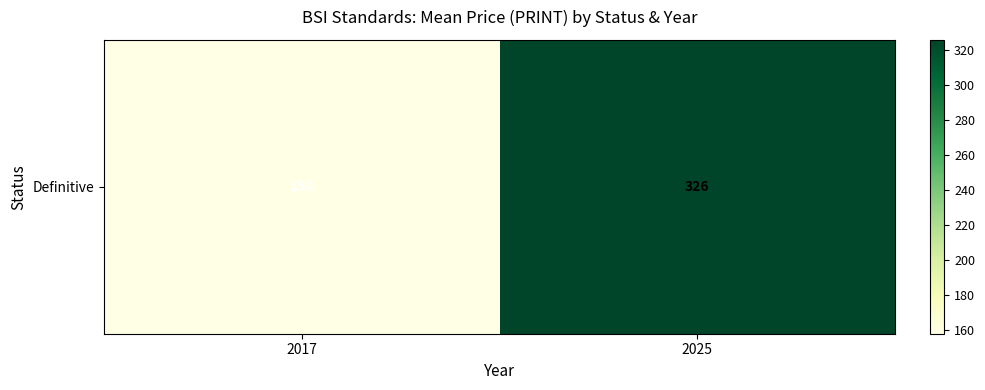

What is the change in value from 2017 to 2025?

+167.8